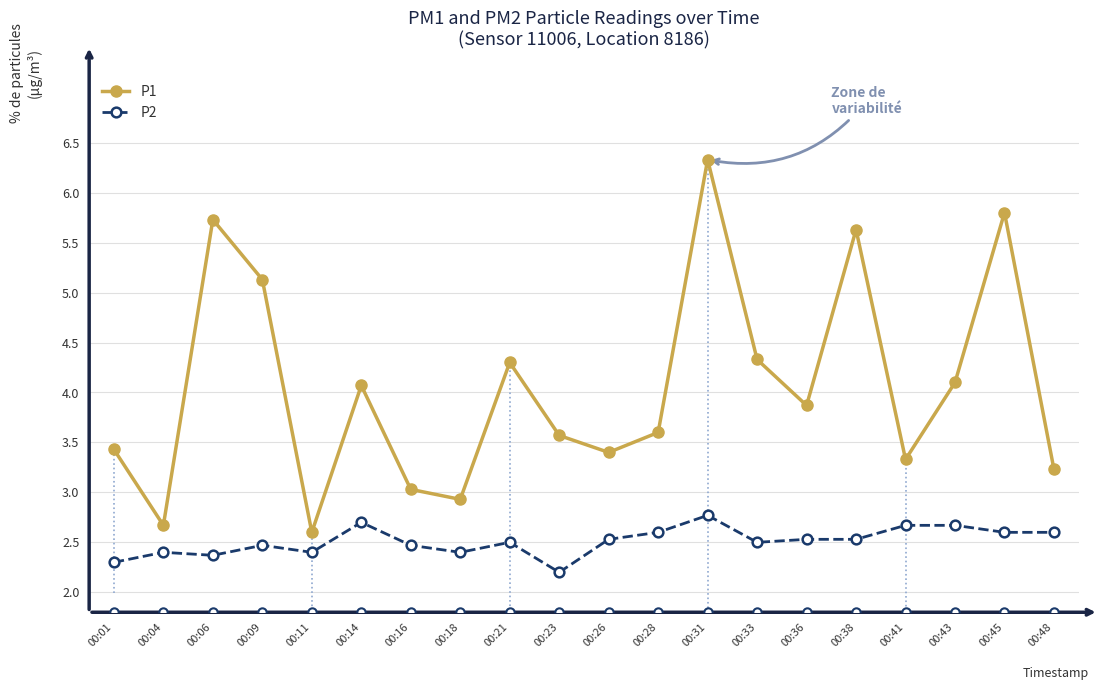

Which category has the lowest value in the P2 series?

00:23